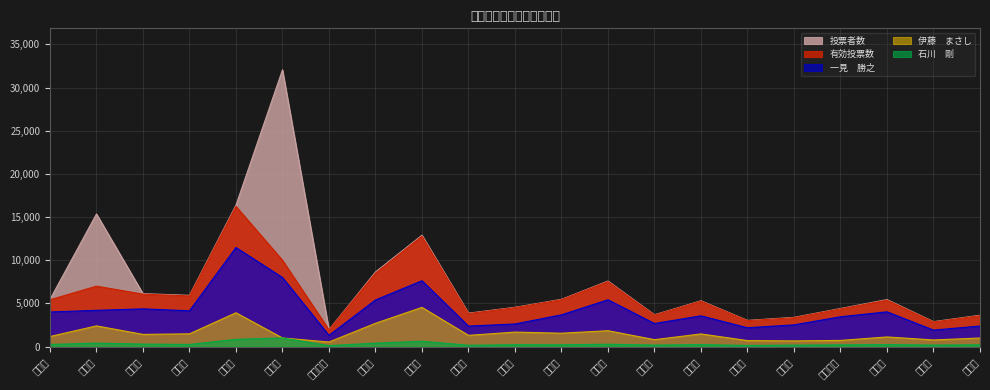

Which series has the largest range (max minus min)?

投票者数